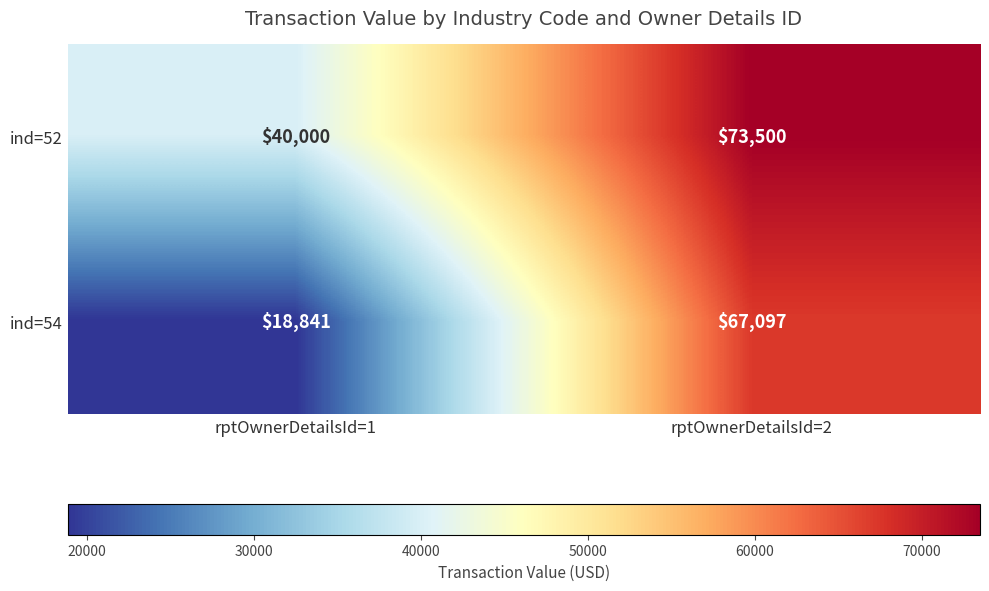

Count the number of categories in the chart.

2